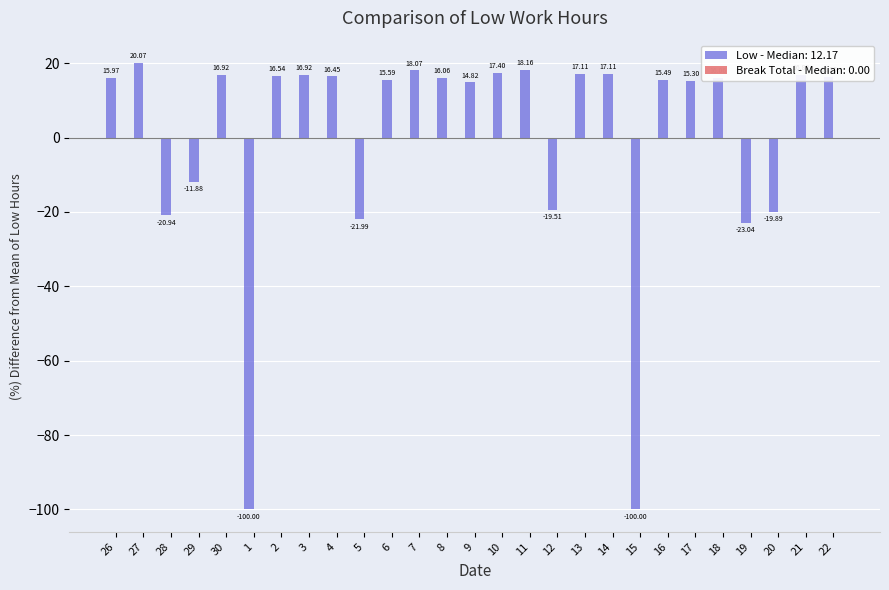

Where is the data nearest to the value -39?

19